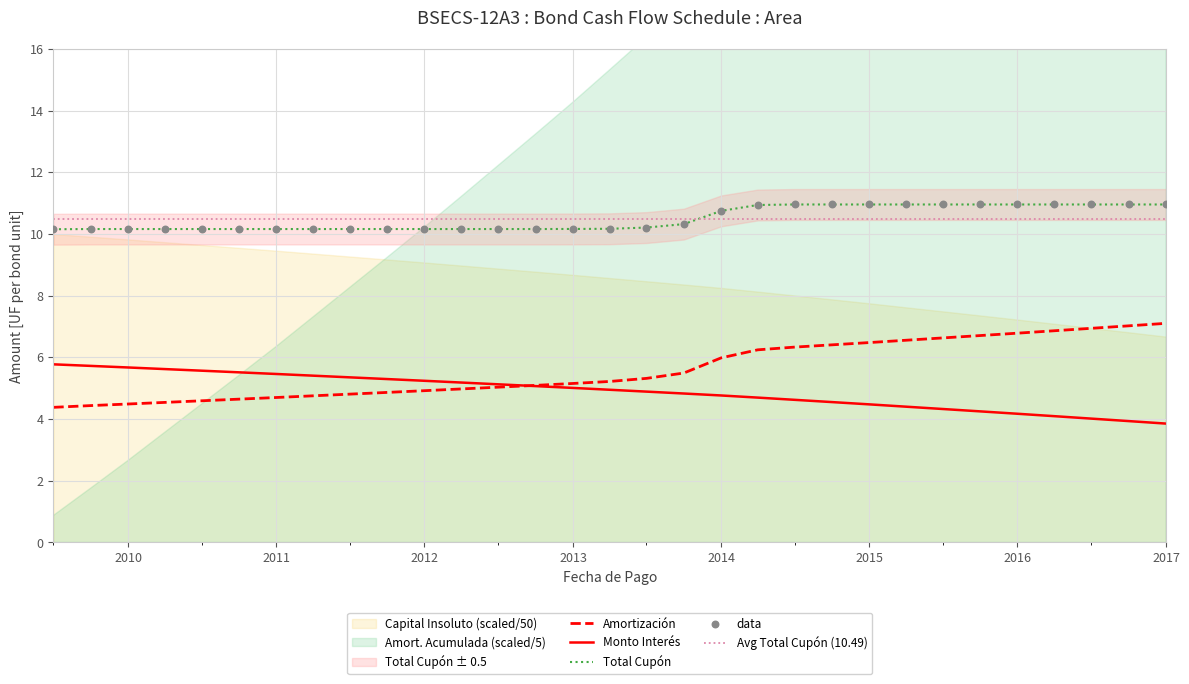

What is the lowest value of the Amortización series?

4.4